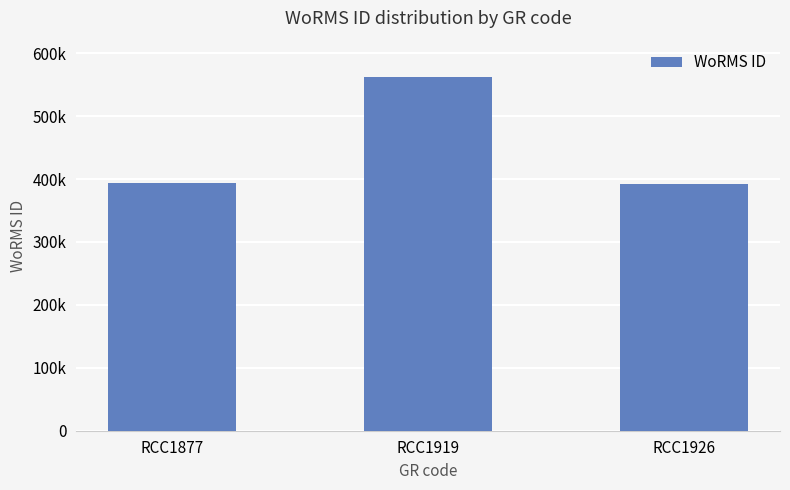

Are the bars horizontal?

No